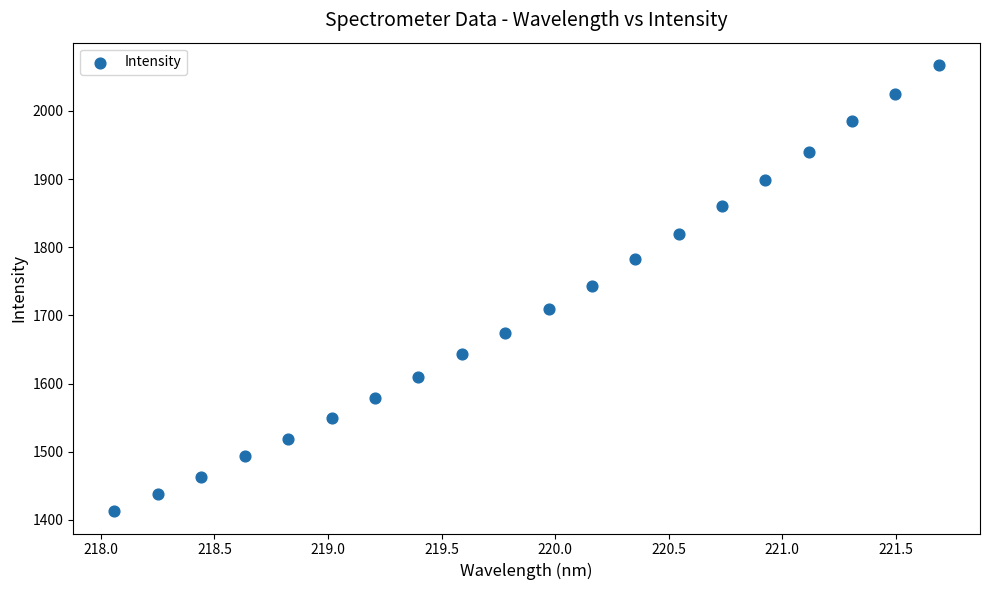

What is the range of Y values (max minus min)?

654.4